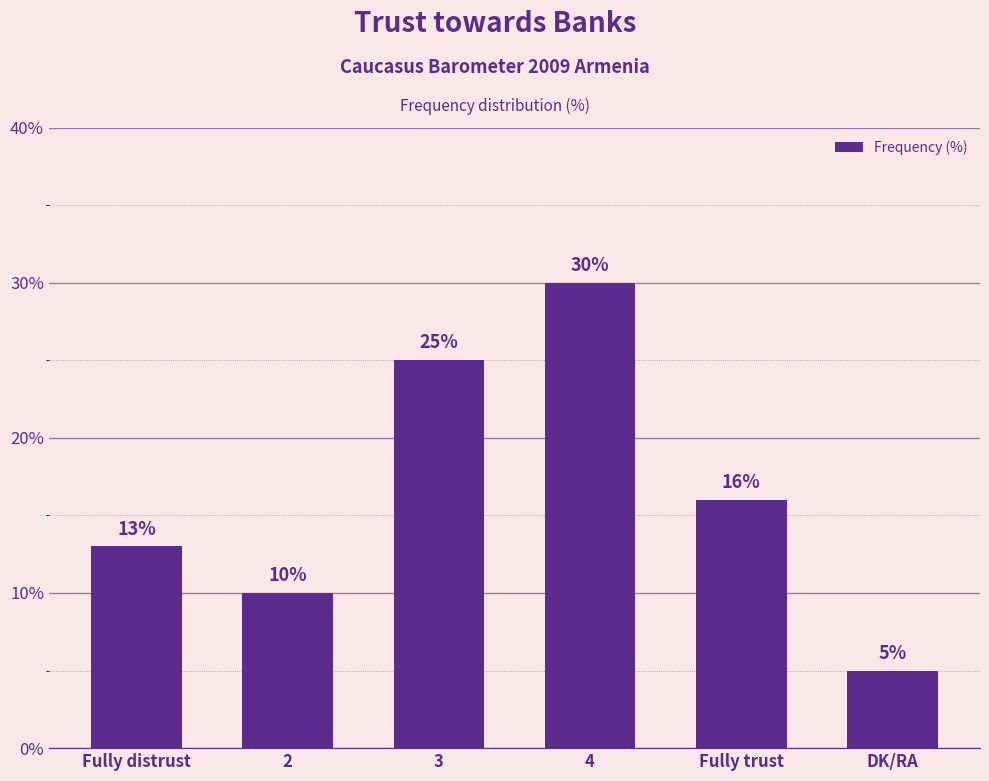

What is the change in value from Fully distrust to 2?

-3